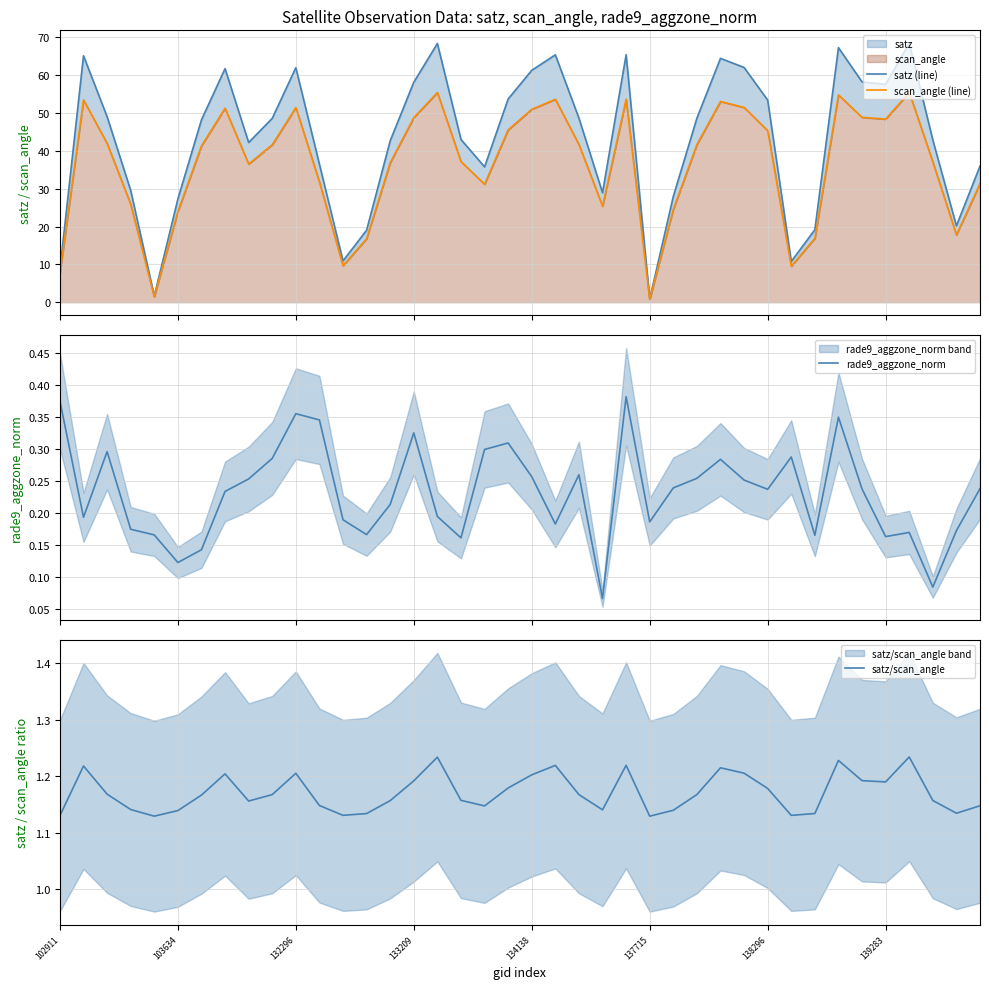

The satz/scan_angle series shows 0.2 at 102911. True or false?

False